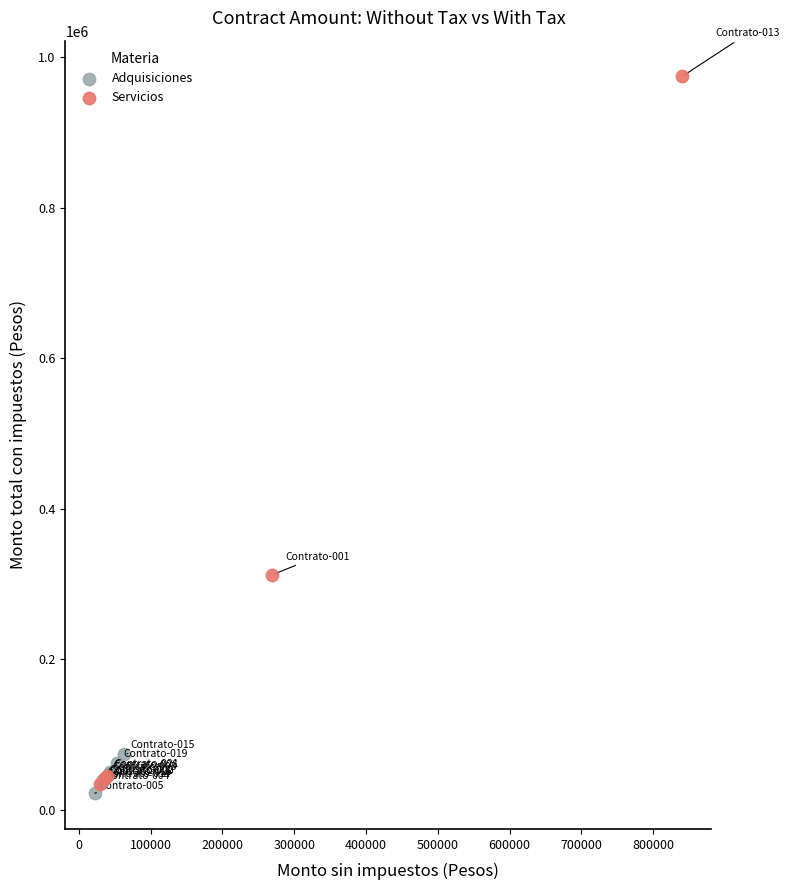

Which series has the widest spread of Y values?

Servicios